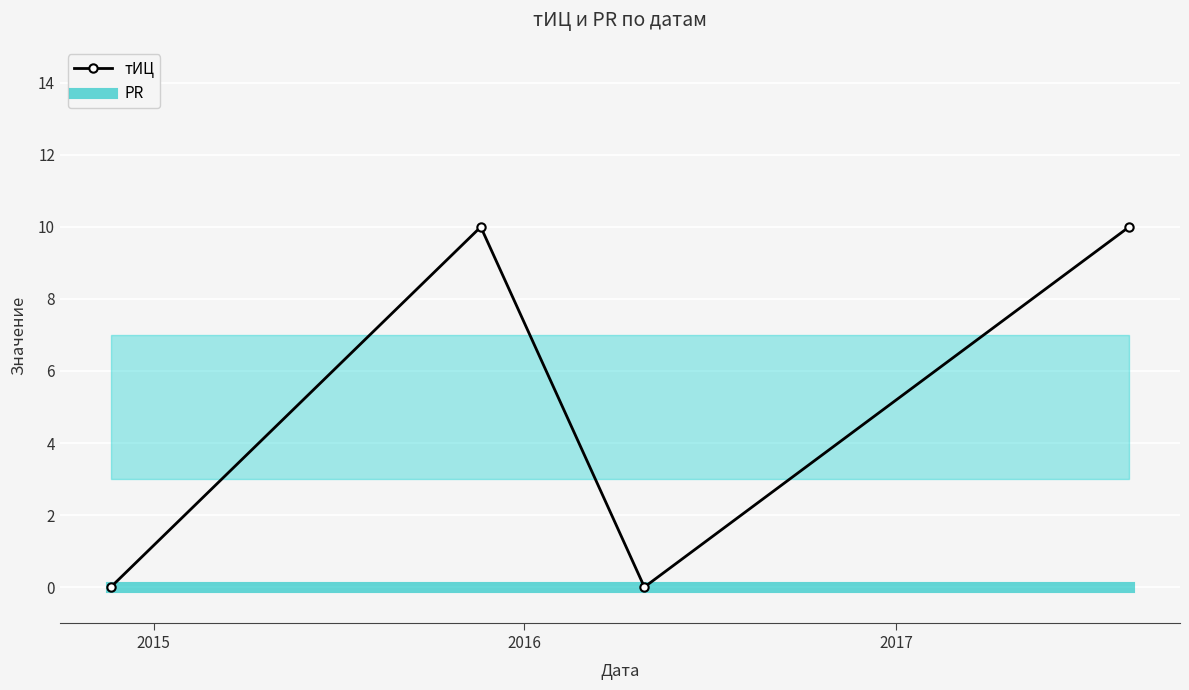

Reading right to left, what are all the values shown in this chart?

тИЦ: 10	0	10	0
PR: 0	0	0	0